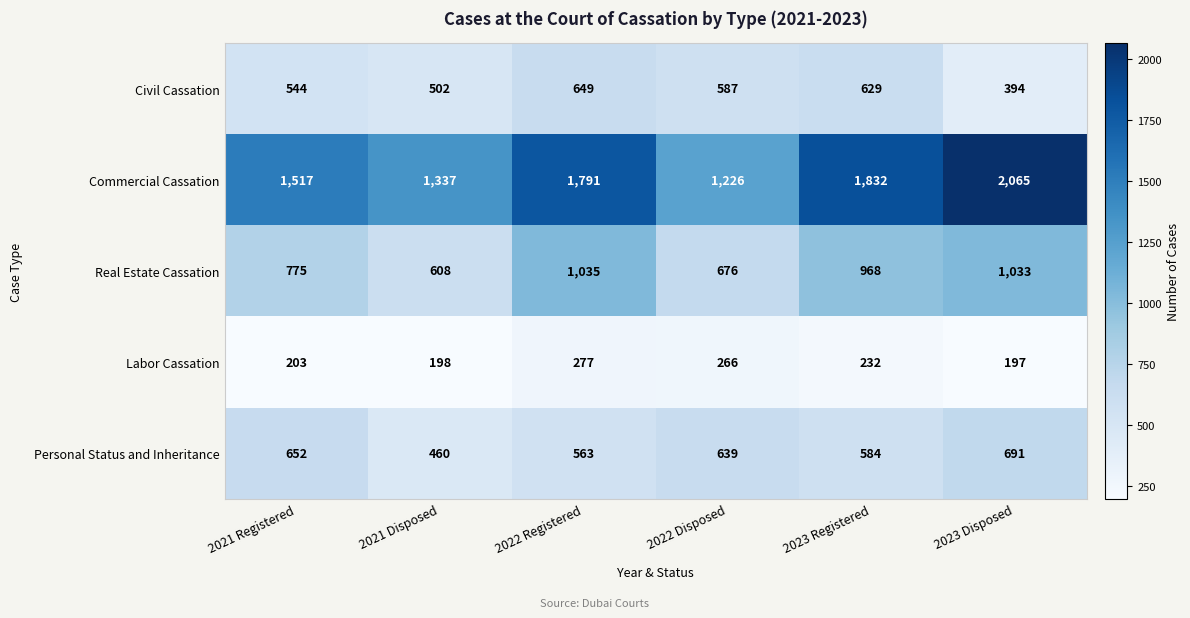

At which category is the sum across all series the highest?

2023 Disposed